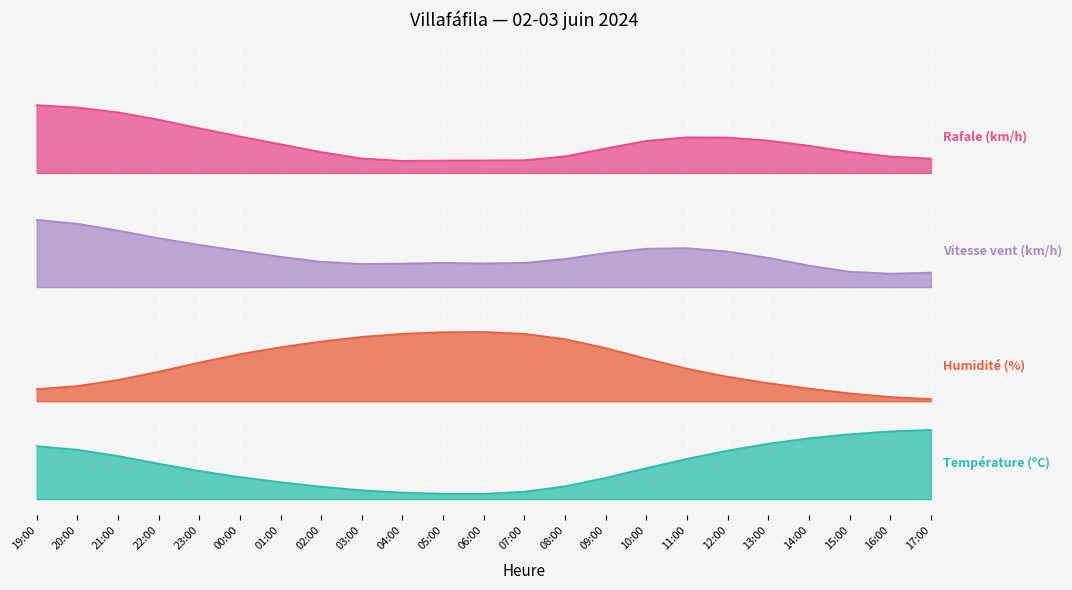

Does the chart display data point markers on the line(s)?

No